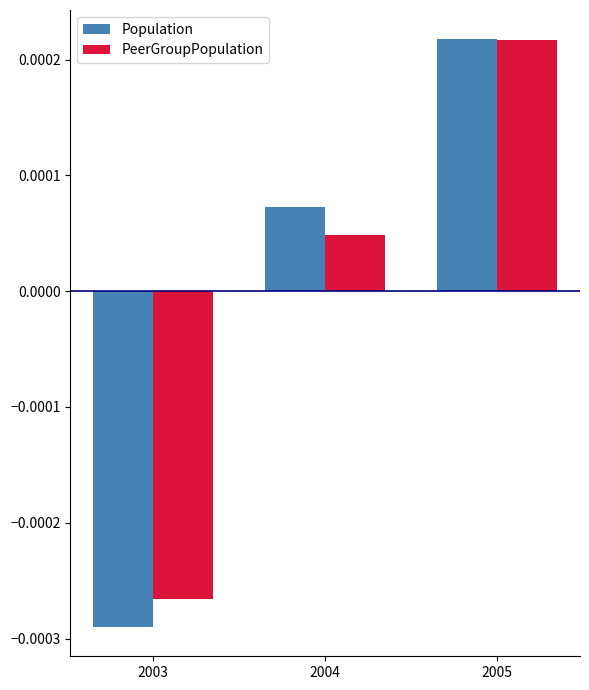

List the labels in order of PeerGroupPopulation value, smallest first.

2003, 2004, 2005